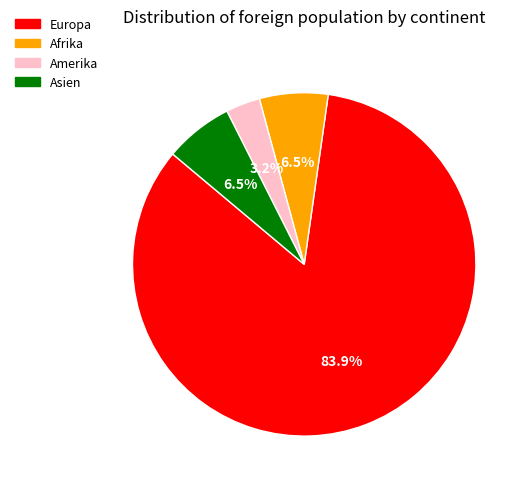

Does Europa represent more than half of the total?

Yes